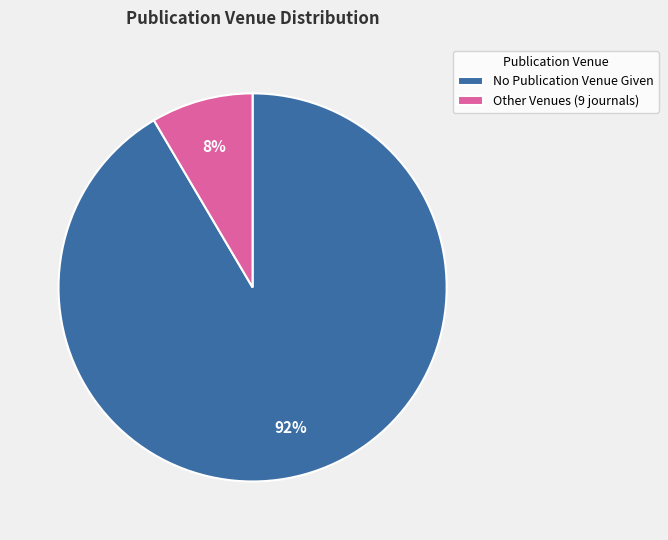

Is it true that Other Venues (9 journals) is 3% of the pie?

False